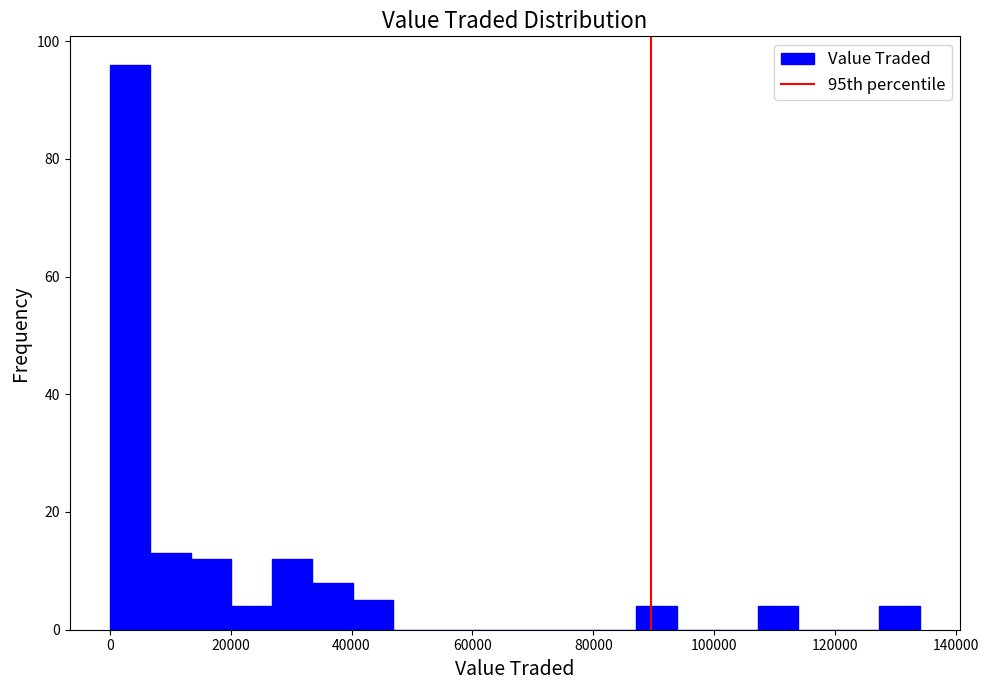

Around what value on the x-axis is the tallest bar? Give the approximate position of its centre, as read against the axis.

4000